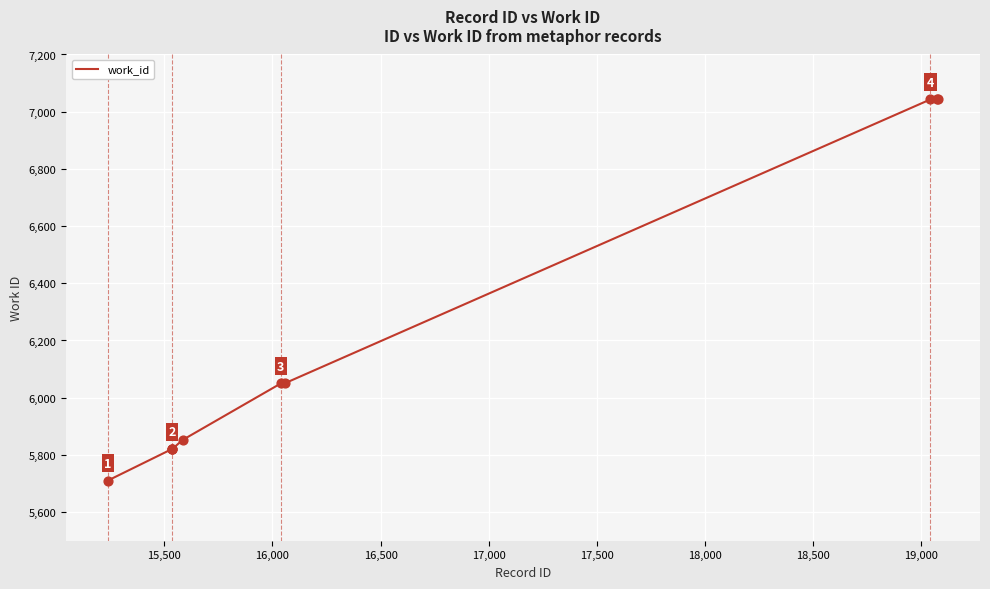

What is the difference between the maximum and minimum values?

1333